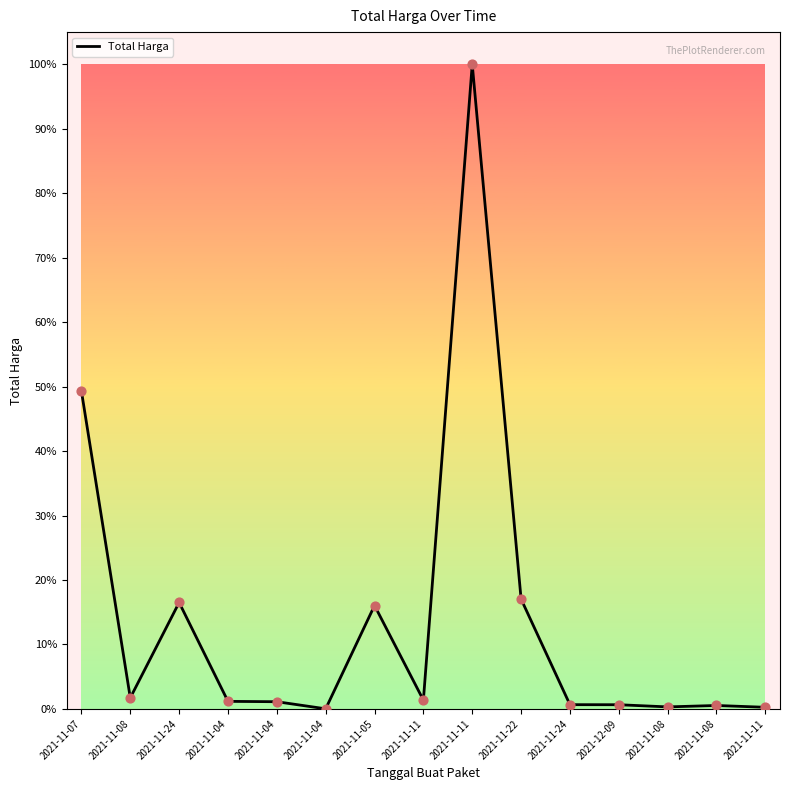

Does the chart have visible grid lines?

No